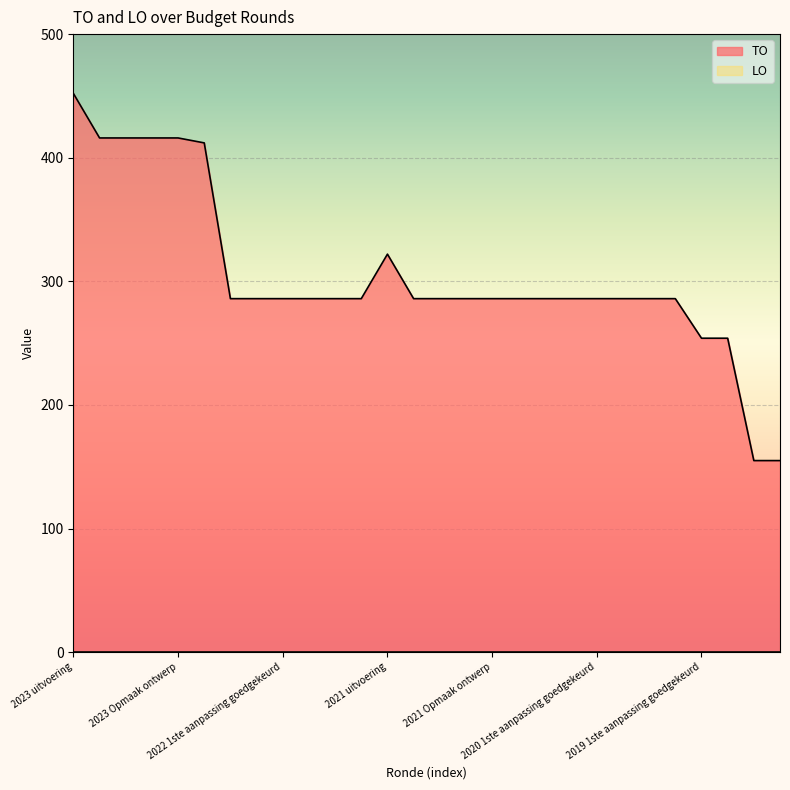

Reading left to right, transcribe all the data shown in this chart.

452	416	416	416	416	412	286	286	286	286	286	286	322	286	286	286	286	286	286	286	286	286	286	286	254	254	155	155